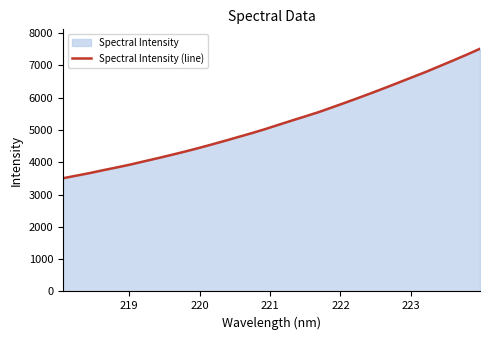

What is the difference between the maximum and minimum values?

4008.3